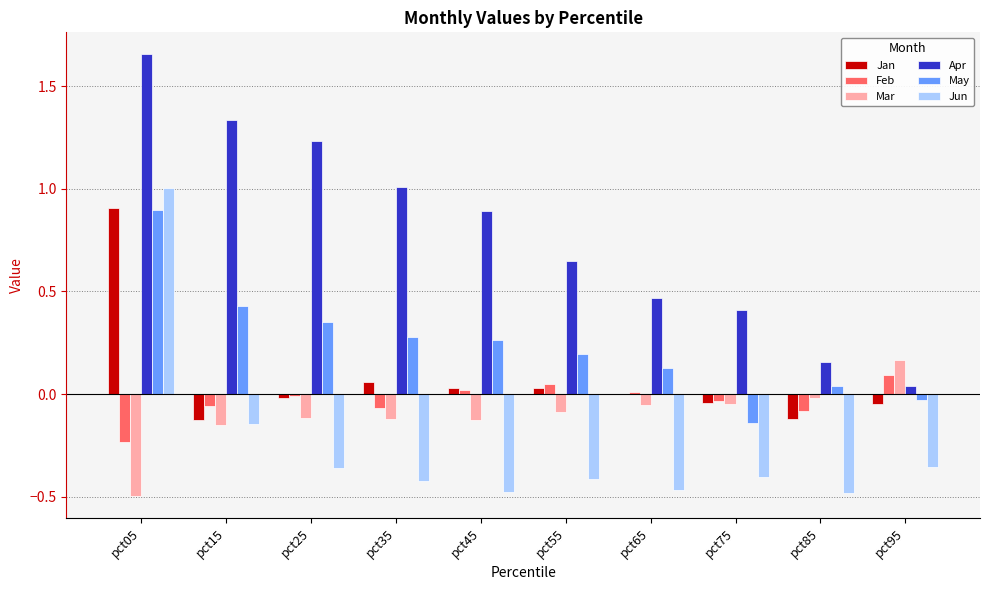

What is the sum of all Feb values?

-0.3